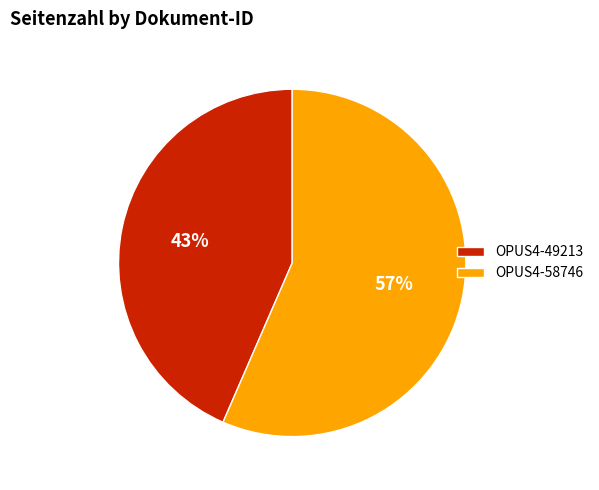

Which has a higher value, OPUS4-58746 or OPUS4-49213?

OPUS4-58746